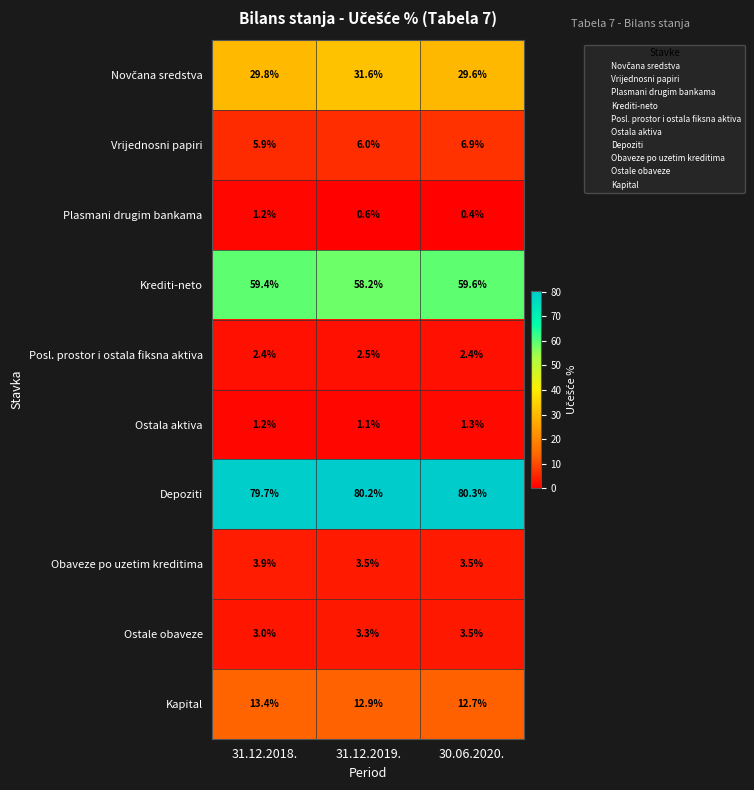

Where does the Krediti-neto series first go above 59?

31.12.2018.